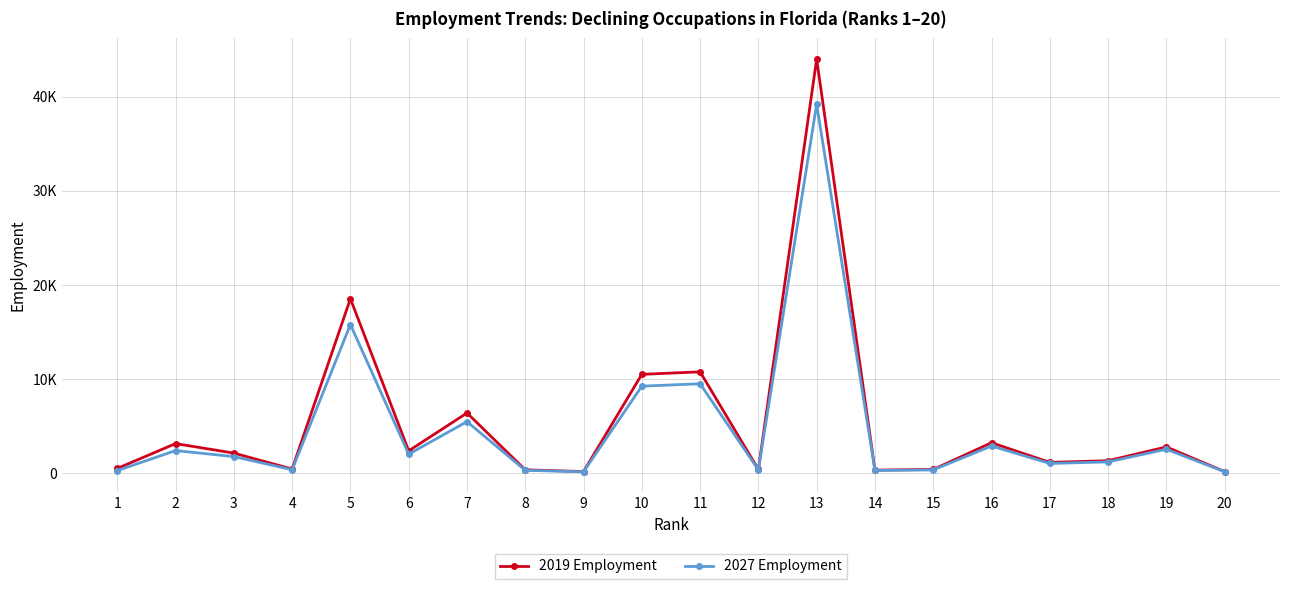

What are all the series names shown in the legend?

2019 Employment, 2027 Employment